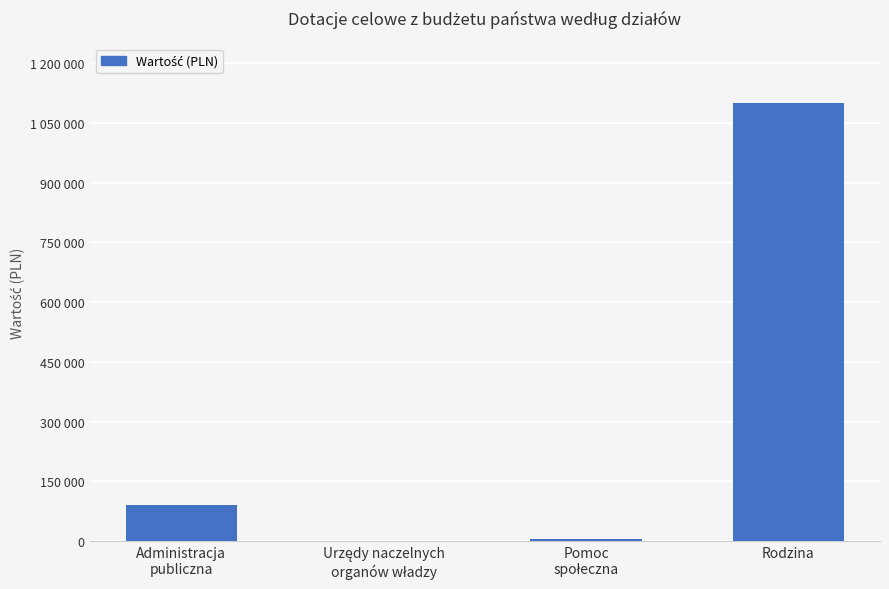

What is the ratio of the value at Rodzina to the value at Administracja
publiczna?

12.0